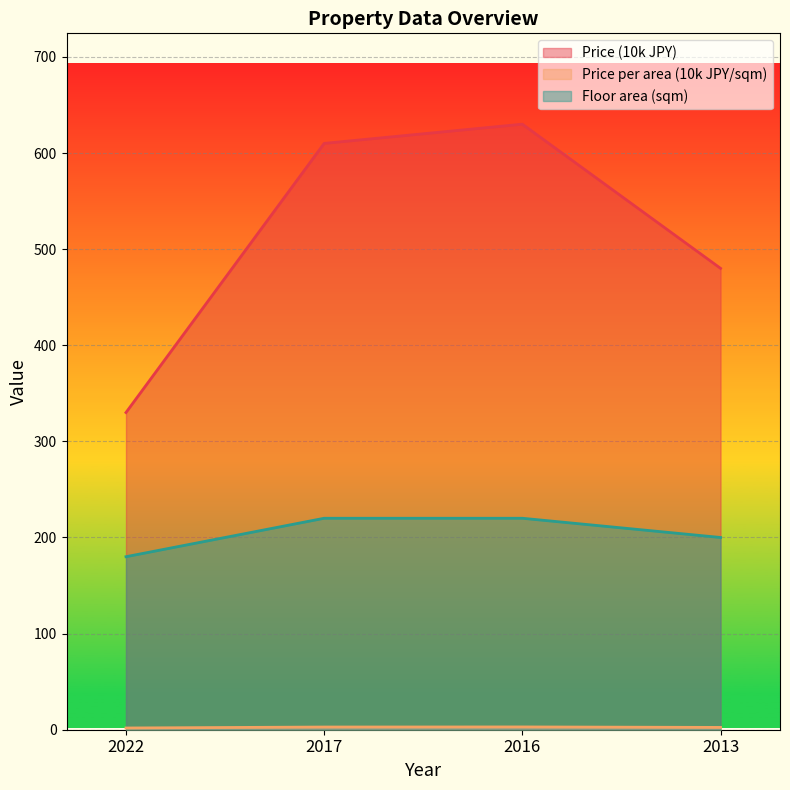

Reading left to right, list all the values displayed in this chart.

Price (10k JPY): 330.0	610.0	630.0	480.0
Price per area (10k JPY/sqm): 1.8	2.8	2.9	2.4
Floor area (sqm): 180.0	220.0	220.0	200.0